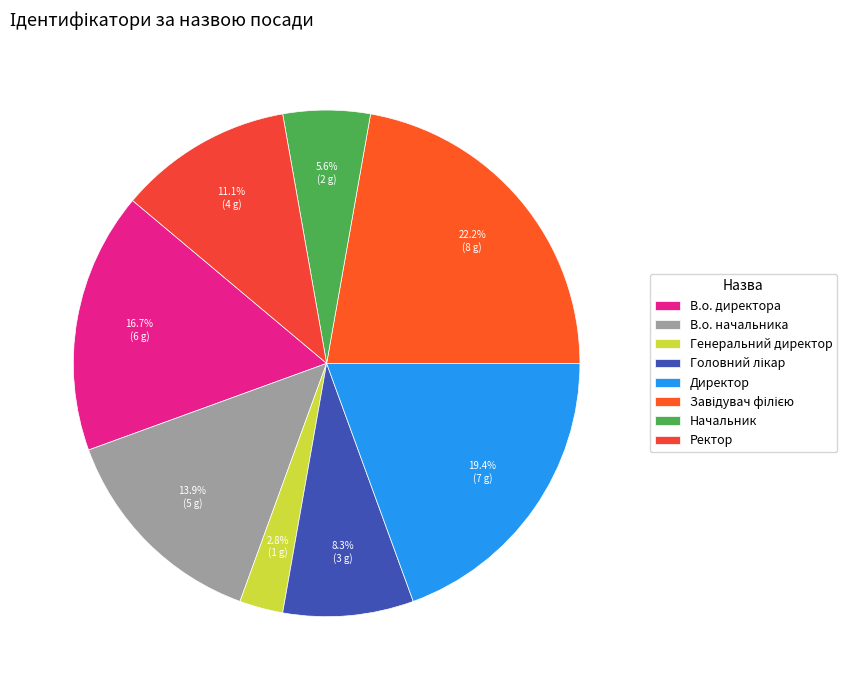

How much of the chart is everything except Ректор?

88.9%